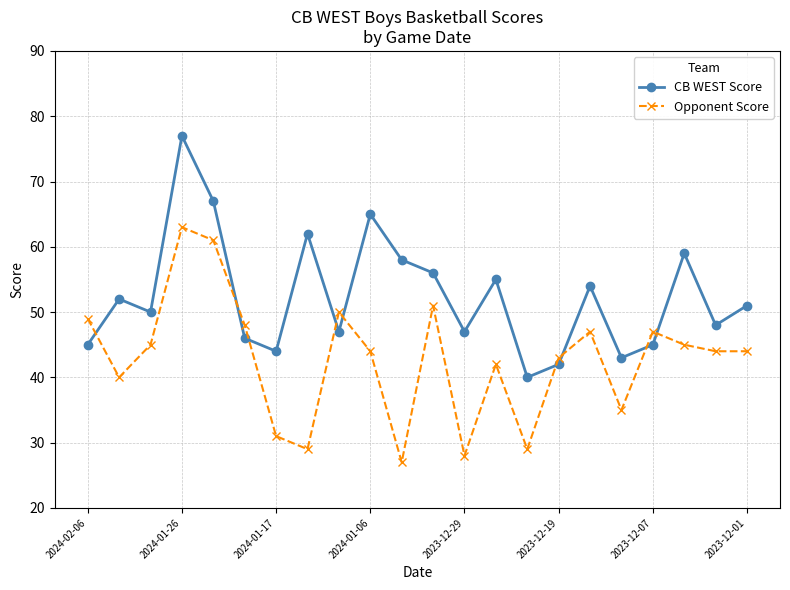

What is the value of the Opponent Score point at the 4th from the left?

63